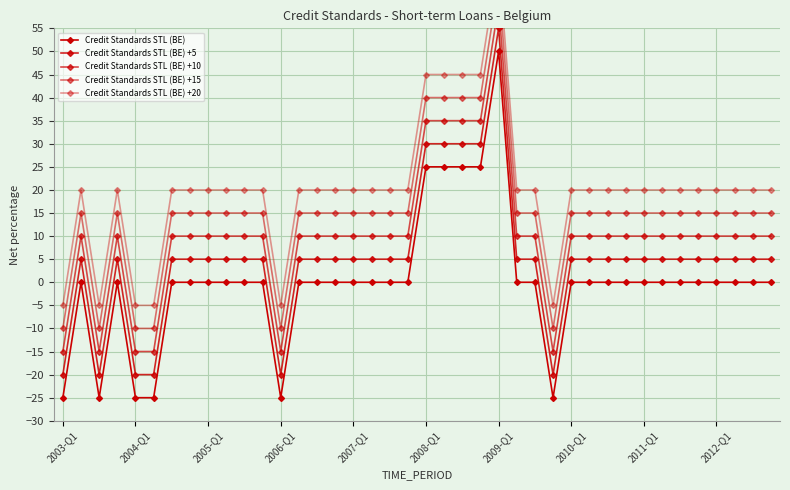

What is the difference between the maximum and second lowest values in the Credit Standards STL (BE) +5 series?

75